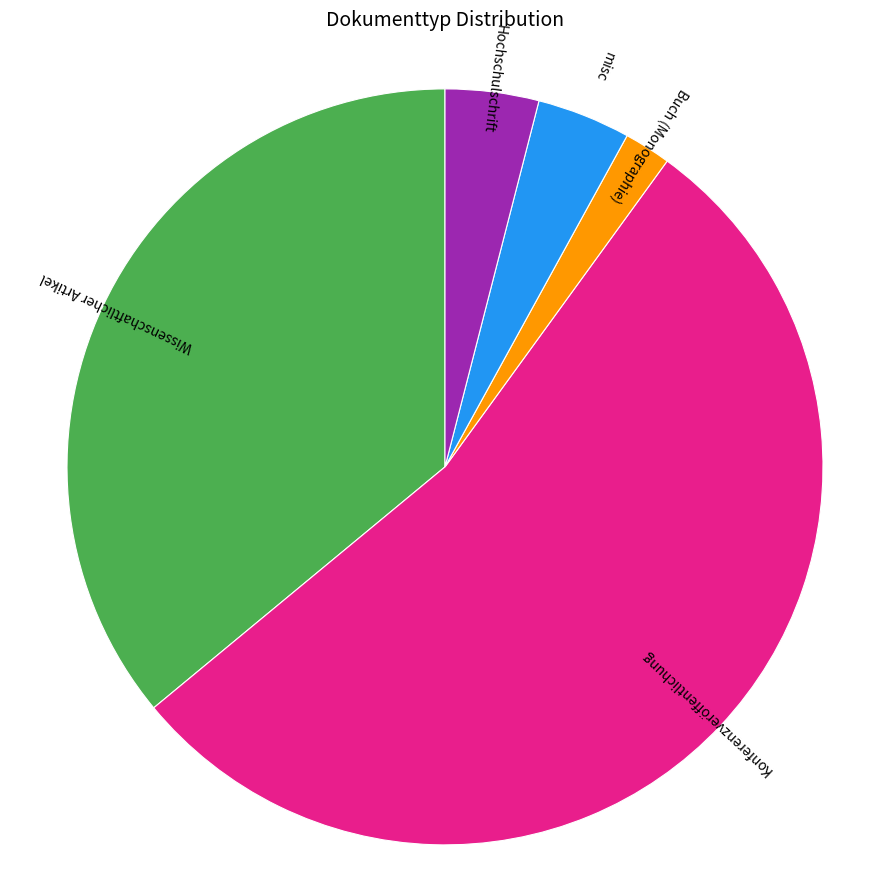

Combined, do Buch (Monographie) and misc account for over 50%?

No